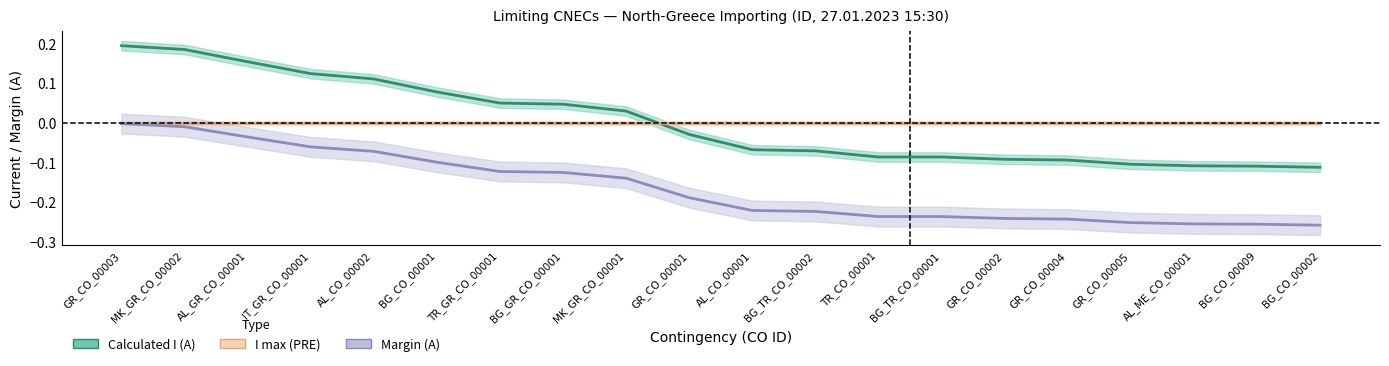

What position from the left is BG_CO_00002?

20